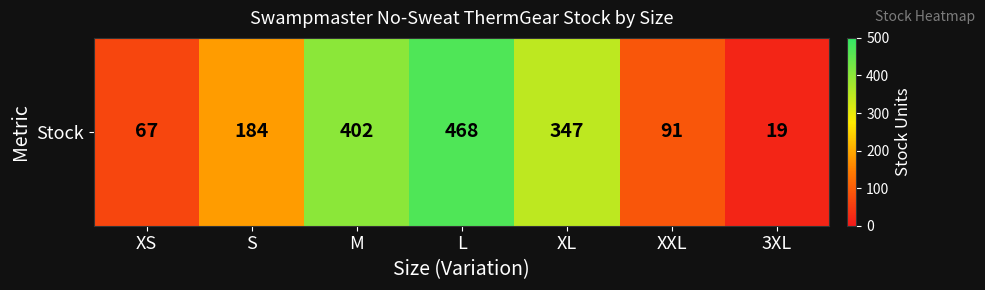

List the labels in order of value, largest first.

L, M, XL, S, XXL, XS, 3XL